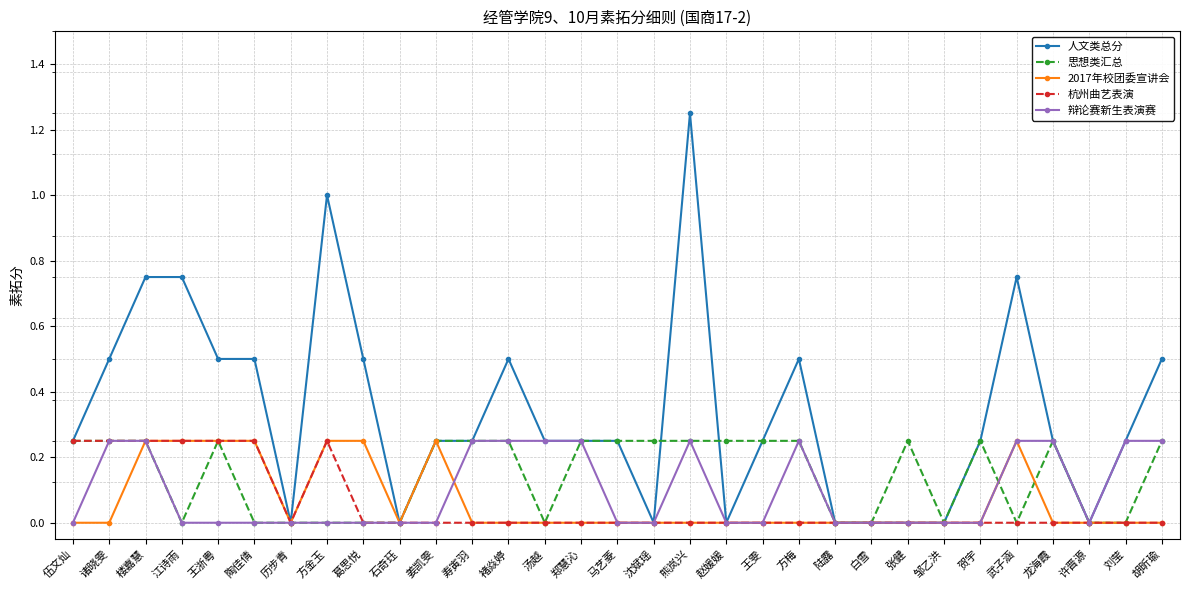

What is the label of the 2nd point from the right?

刘莹